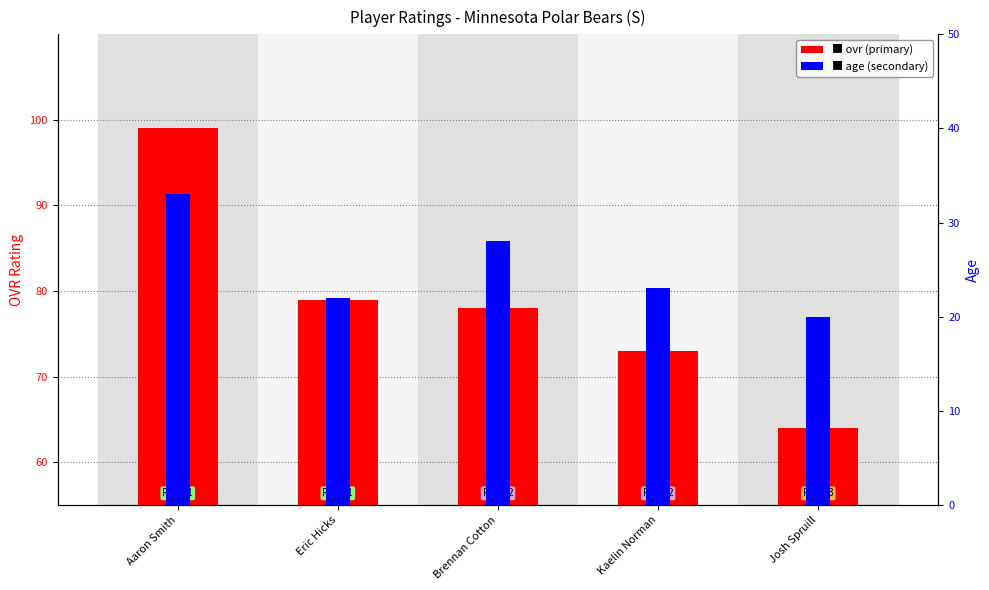

Which series has the largest range (max minus min)?

ovr